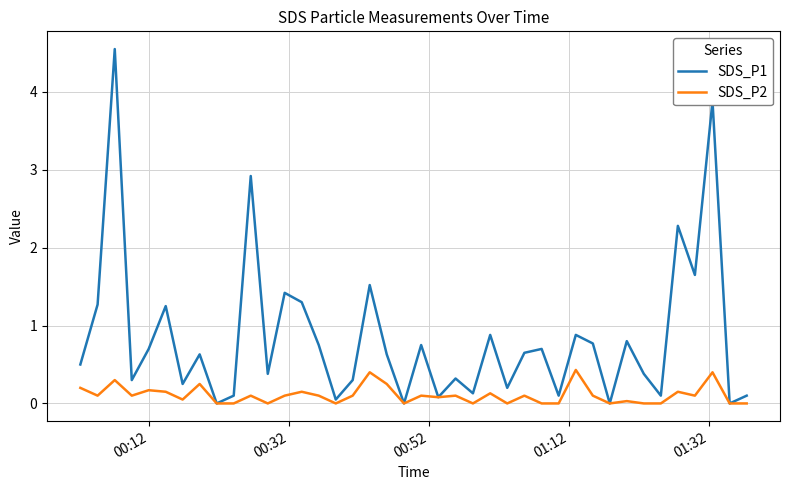

Which series has the largest total across all categories?

SDS_P1